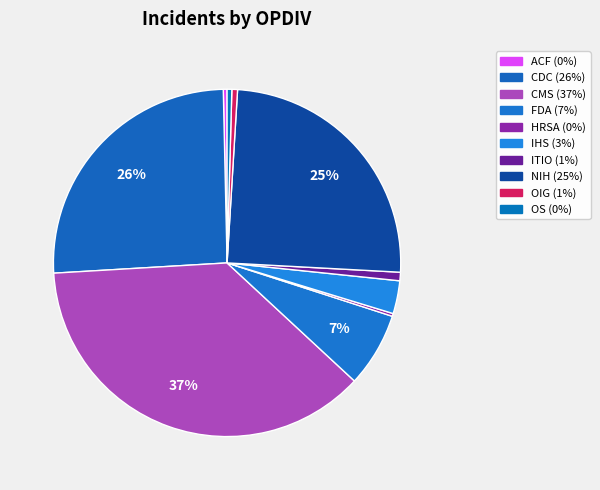

Which category has the biggest portion of the pie?

CMS